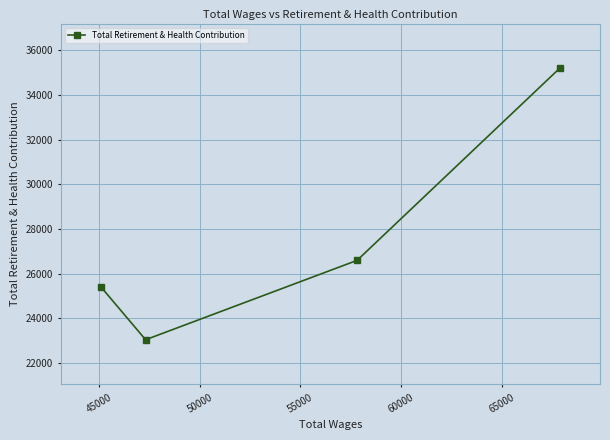

What is the minimum value shown in the chart?

23038